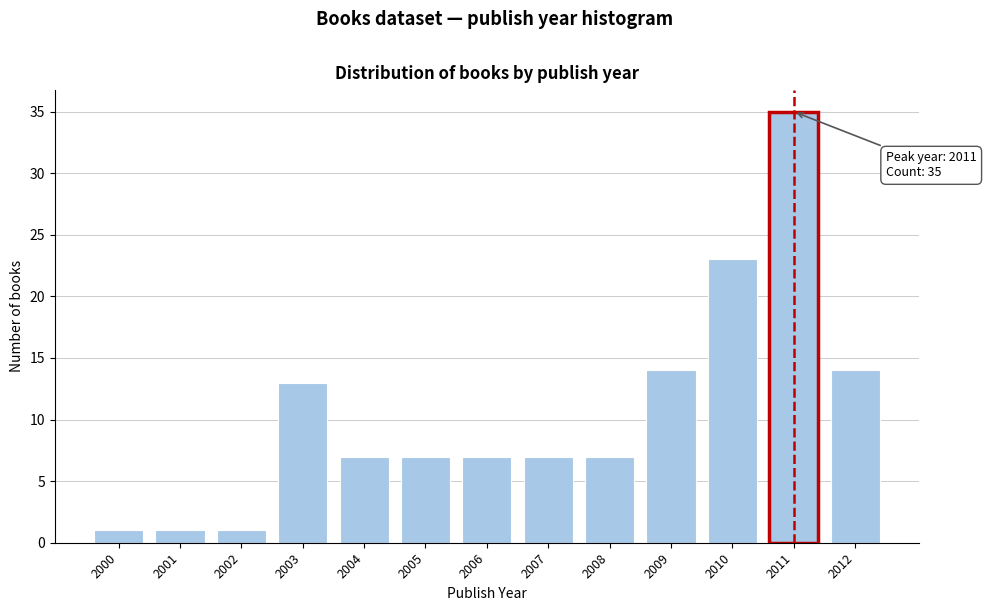

Reading right to left, transcribe all the data shown in this chart.

2012=14	2011=35	2010=23	2009=14	2008=7	2007=7	2006=7	2005=7	2004=7	2003=13	2002=1	2001=1	2000=1